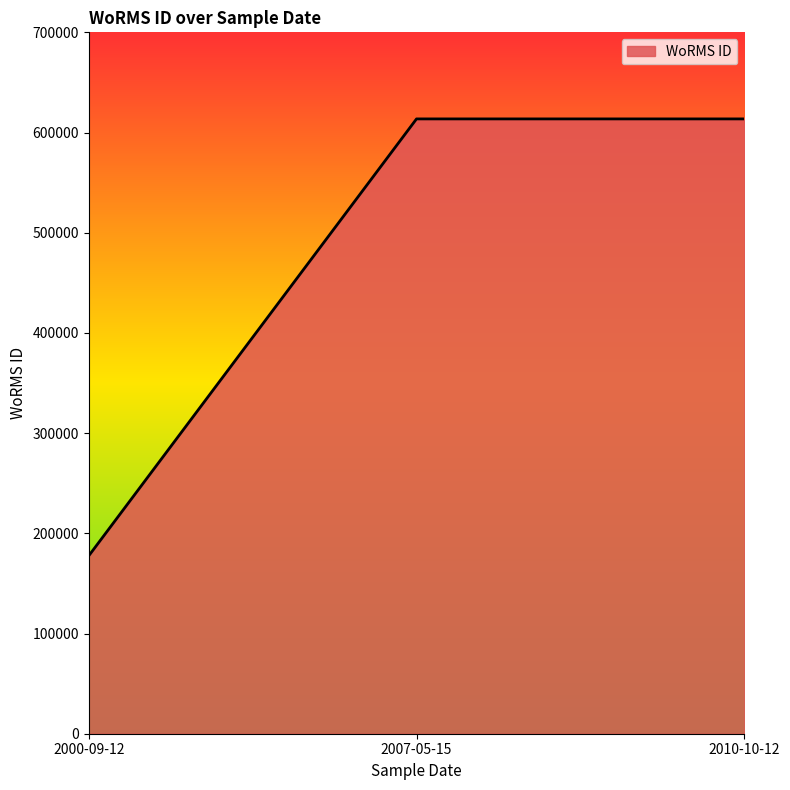

Reading left to right, transcribe all the data shown in this chart.

2000-09-12=177592	2007-05-15=613596	2010-10-12=613596